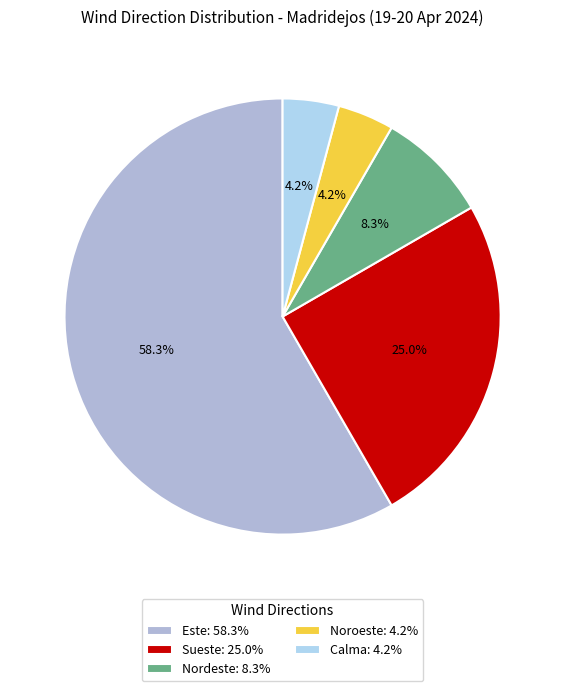

What is the majority slice?

Este